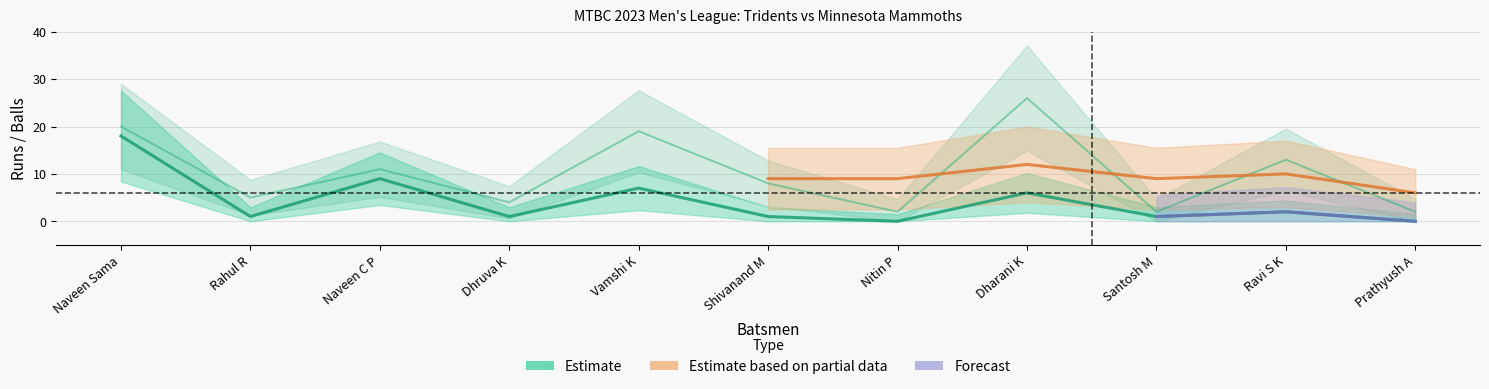

Where does the Tridents Batsmen Runs series first go above 1?

Naveen Sama